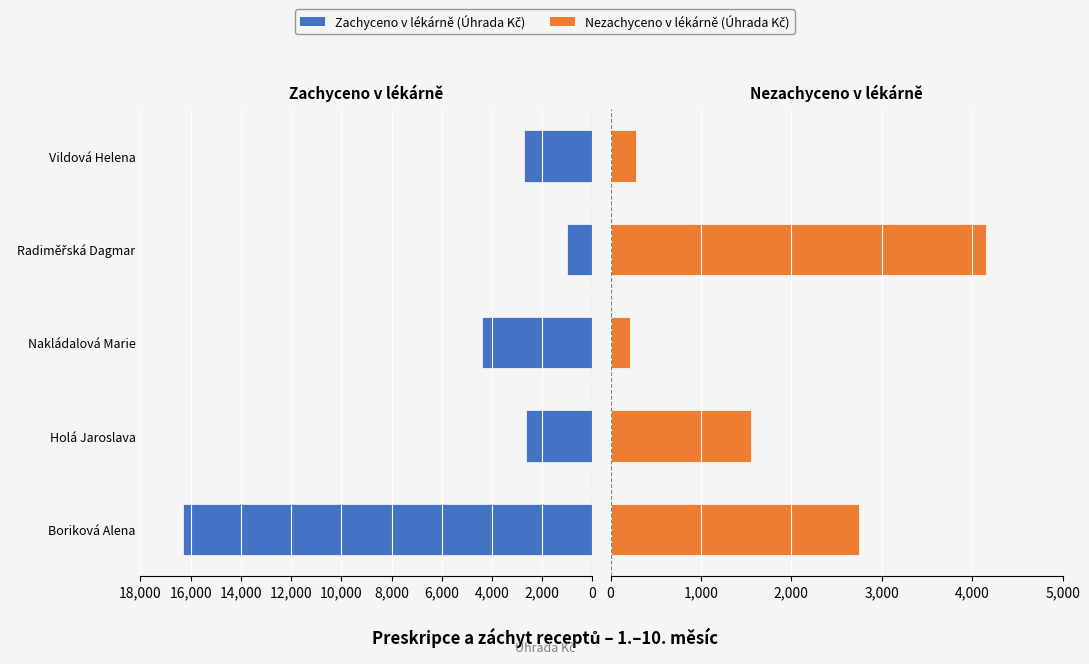

What is the difference between the second highest and second lowest values in the Nezachyceno v lékárně (Úhrada Kč) series?

2459.7